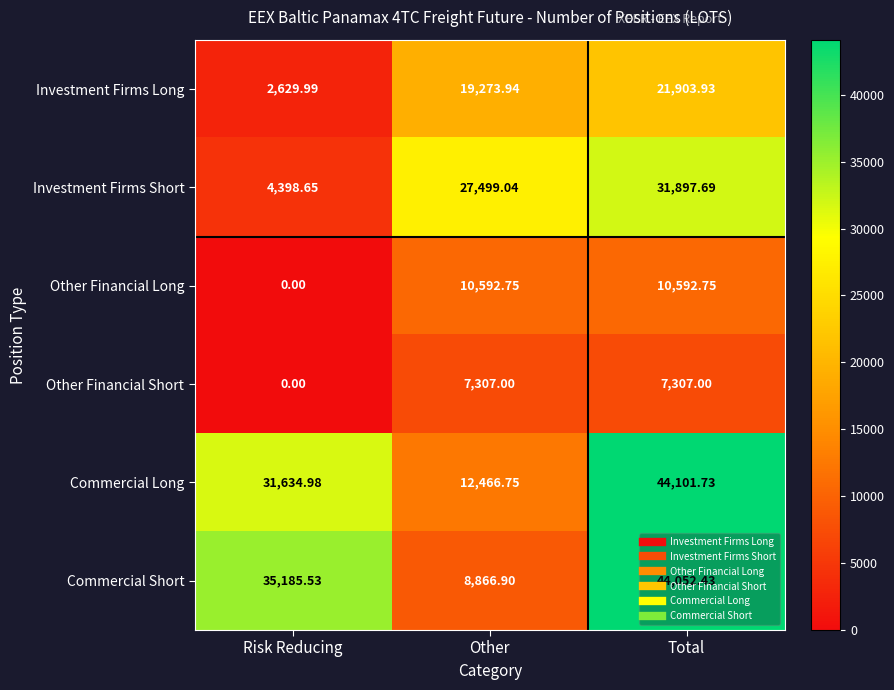

Where is Other Financial Long nearest to the value 5296?

Risk Reducing